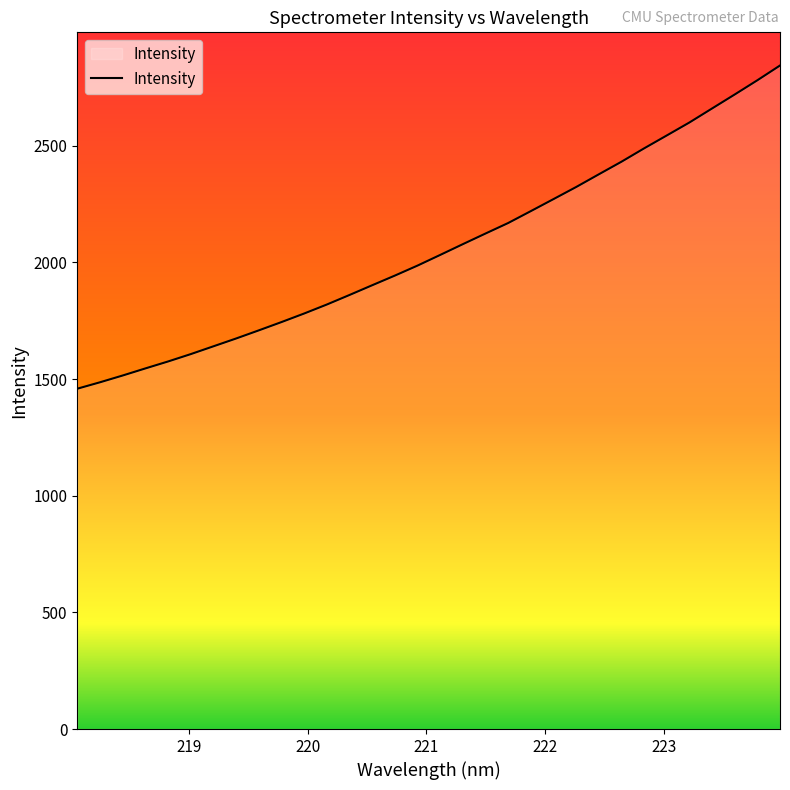

What is the difference between the maximum and minimum values?

1385.3